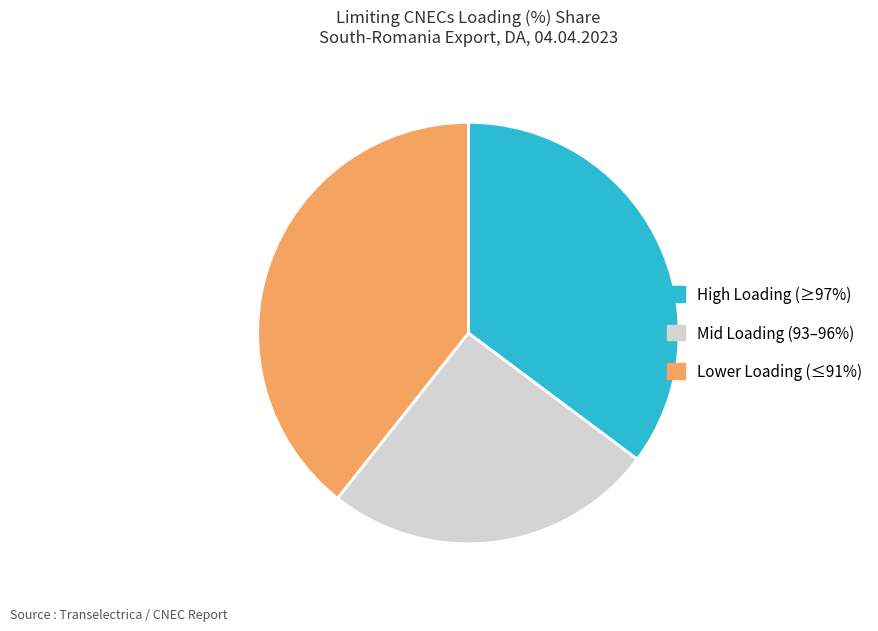

The High Loading (≥97%) slice represents 35% of the pie. True or false?

True